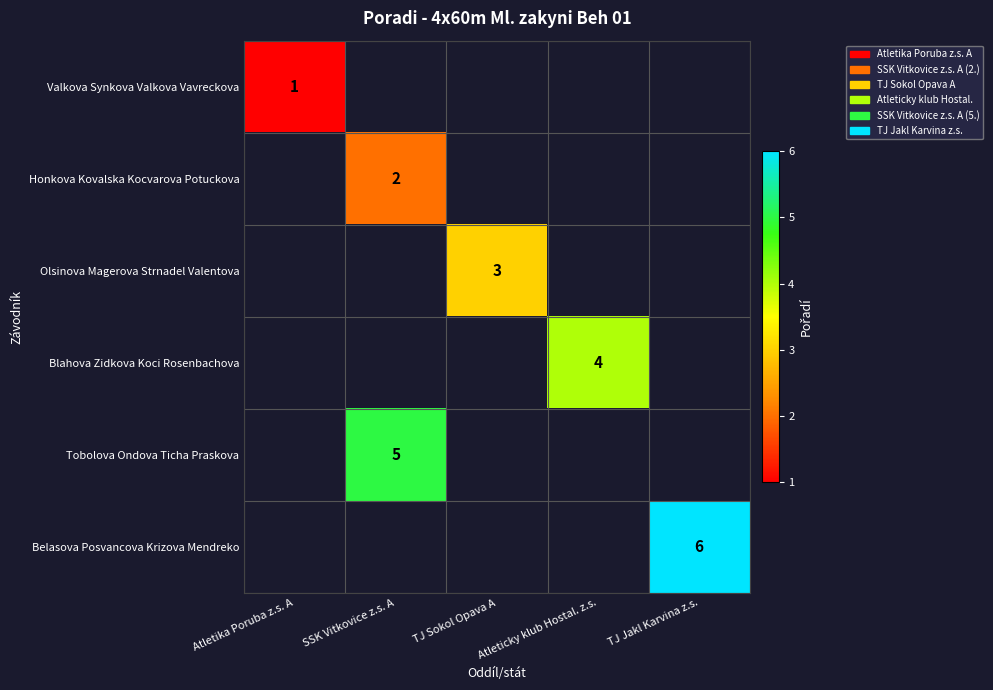

Is it true that Honkova Kovalska Kocvarova Potuckova equals 2 at SSK Vitkovice z.s. A?

True